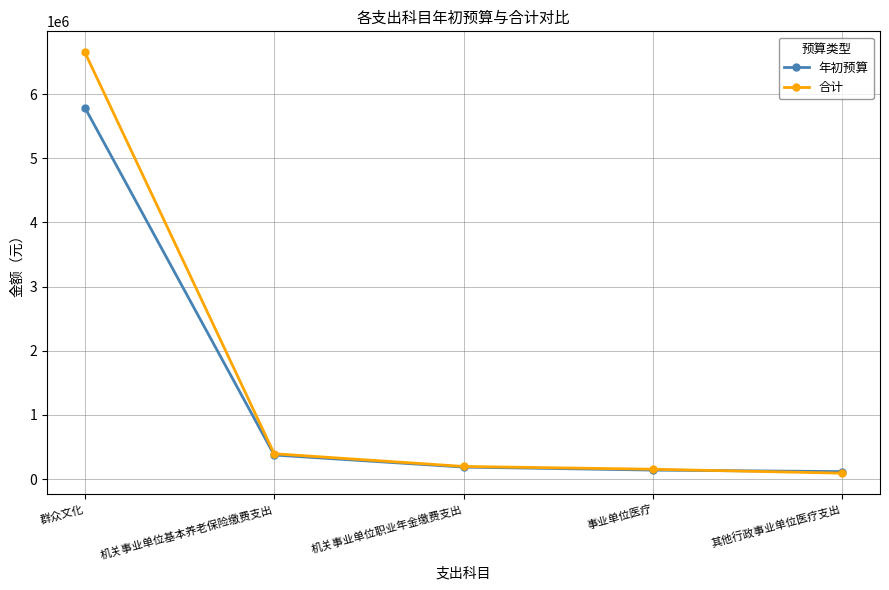

Rank the series at 群众文化 from lowest to highest value.

年初预算, 合计